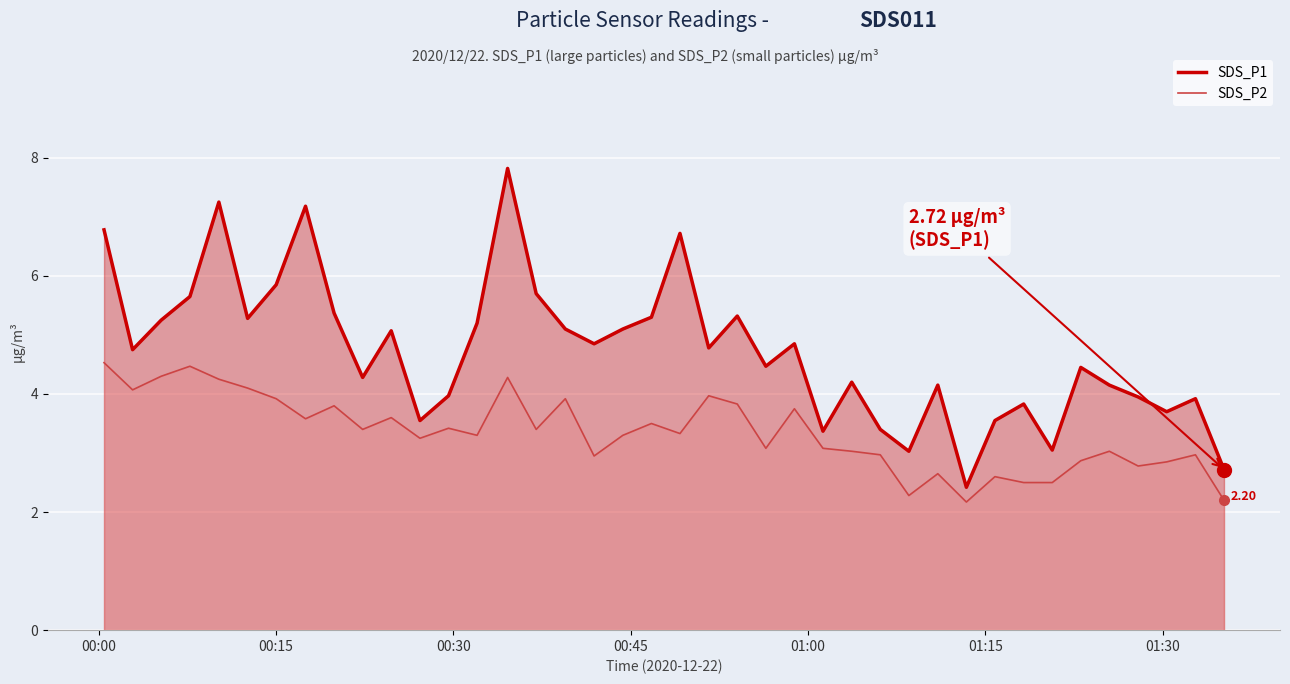

True or false: SDS_P1 and SDS_P2 cross at least once.

False